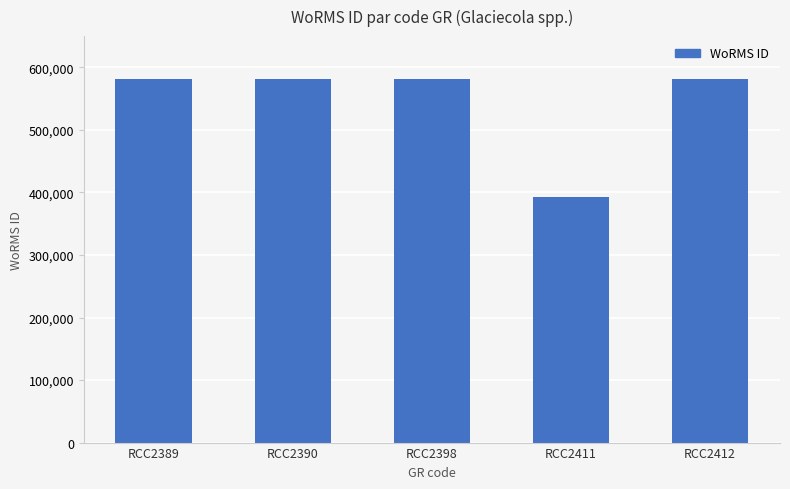

Does the chart contain any negative values?

No